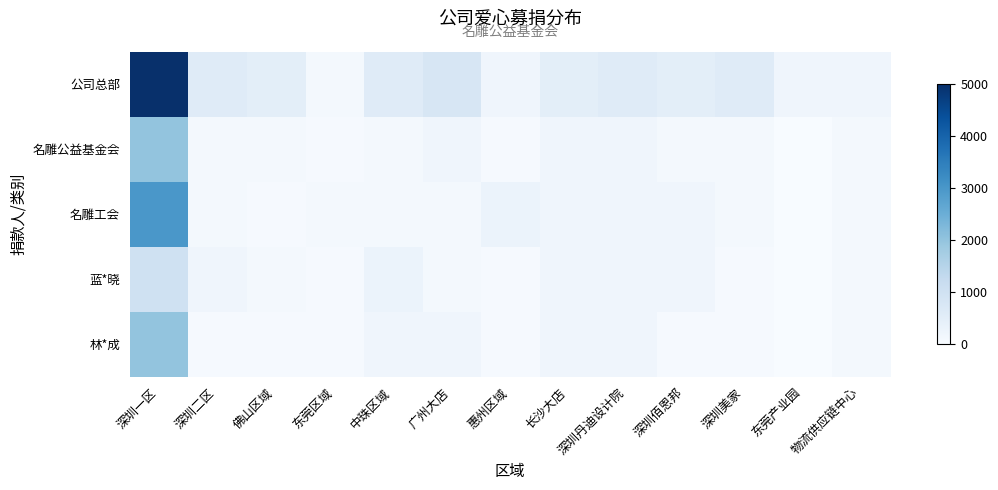

What is the difference between the highest and lowest values at 深圳佰恩邦?

450